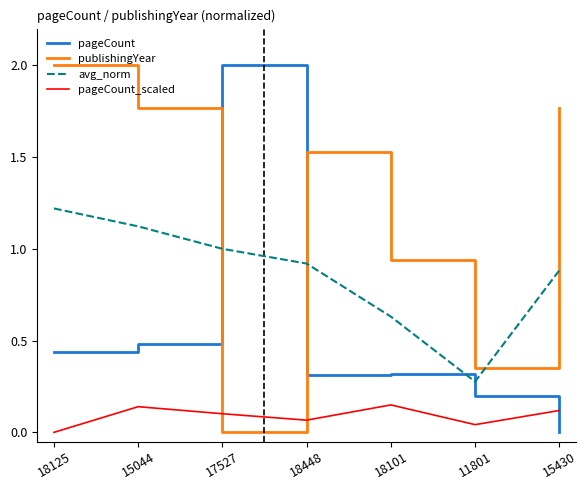

Which category has the lowest value in the pageCount_scaled series?

18125